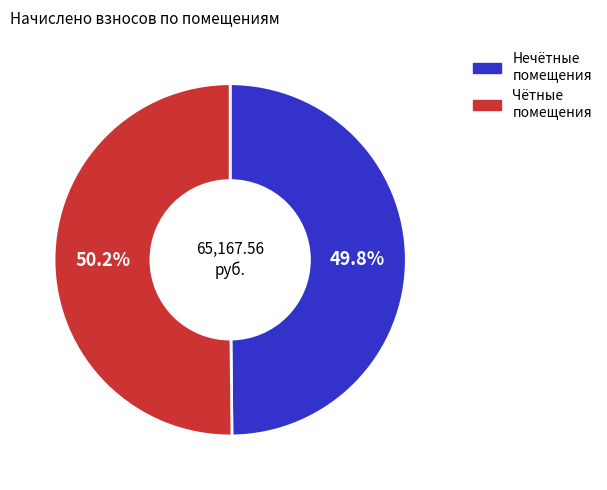

Count the number of slices in the pie.

2